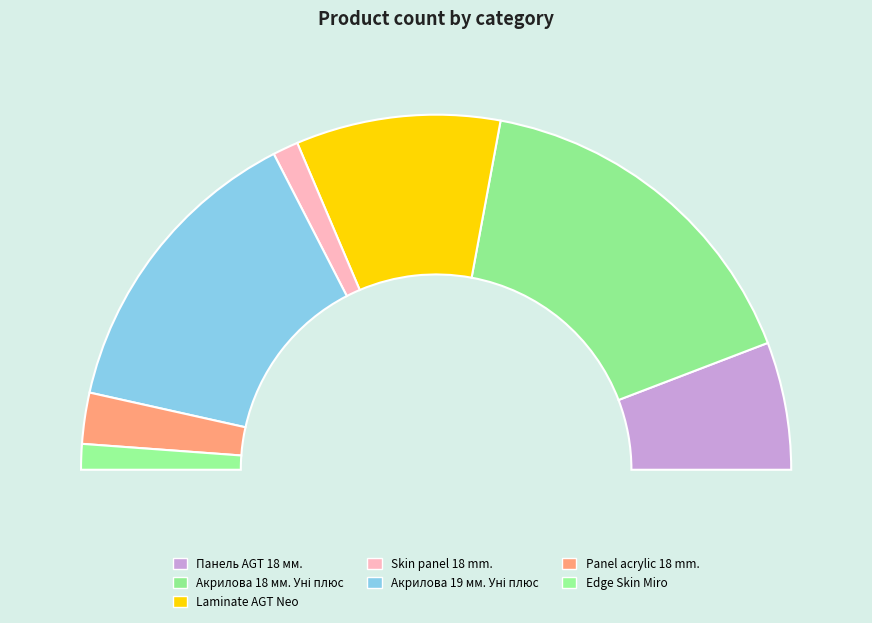

To the nearest percent, what portion does Laminate AGT Concept Neo Series represent?

19%